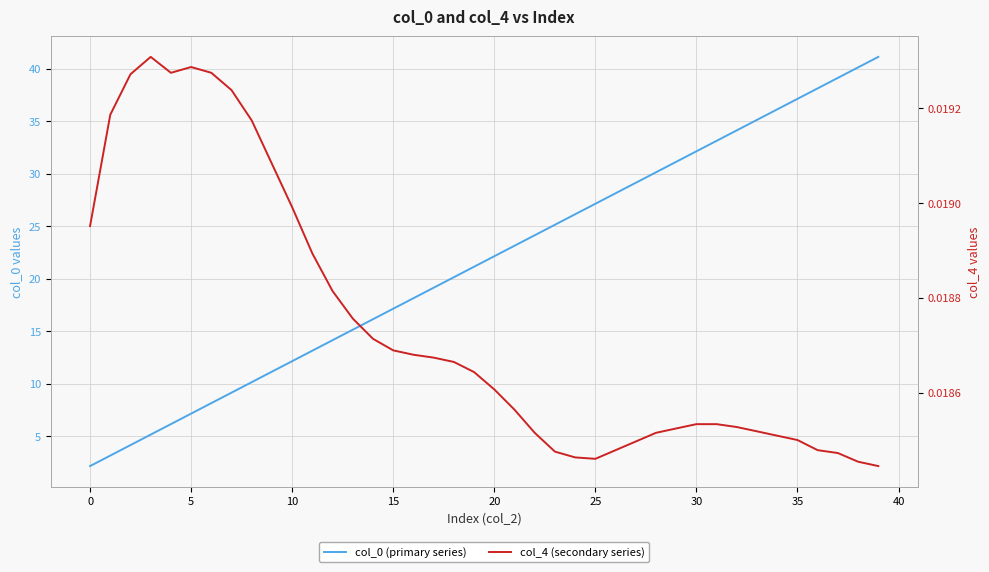

True or false: col_4 (secondary series) and col_0 (primary series) intersect in this chart.

False